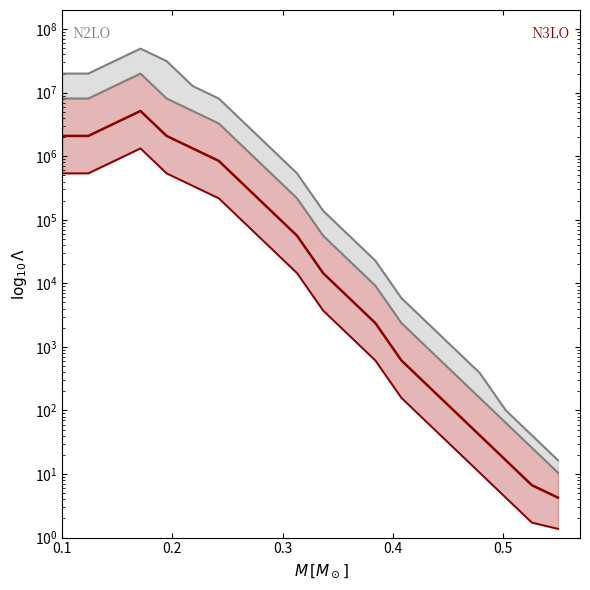

Reading left to right, extract all data points from this chart.

N2LO: 8100307.4	8100307.4	12728163.6	20000000.0	8100307.4	5155101.9	3280749.0	1328753.8	538165.7	217965.4	56181.7	22754.4	9215.9	2375.4	962.1	389.7	157.8	63.9	25.9	10.5
N3LO: 2087895.5	2087895.5	3280749.0	5155101.9	2087895.5	1328753.8	845629.8	342493.1	138715.0	56181.7	14481.1	5865.1	2375.4	612.3	248.0	100.4	40.7	16.5	6.7	4.2